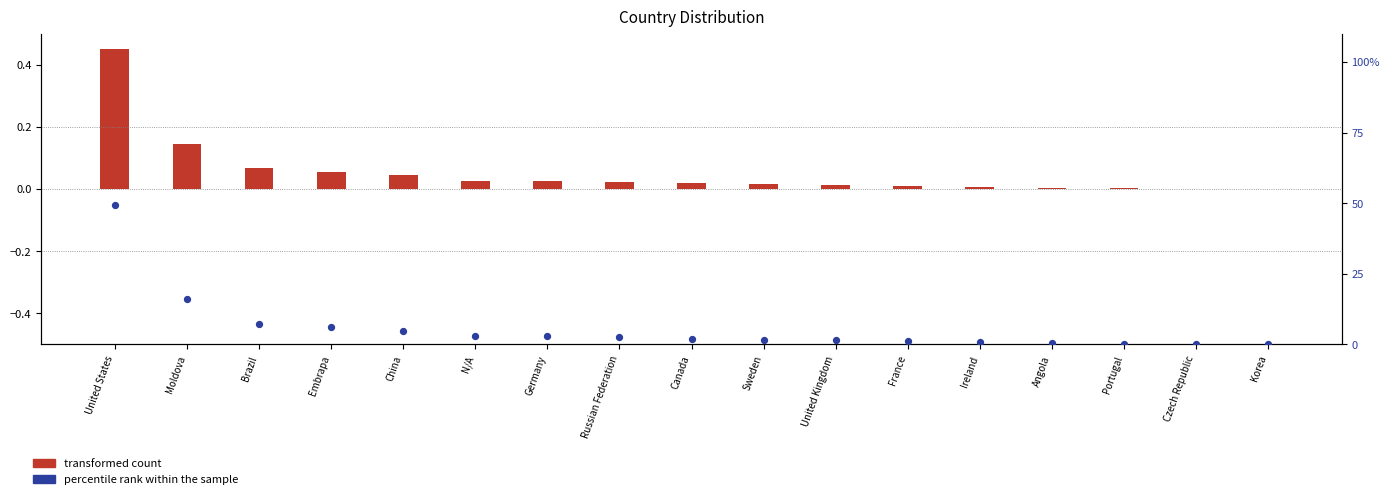

What is the total value across all series at China?

4.9